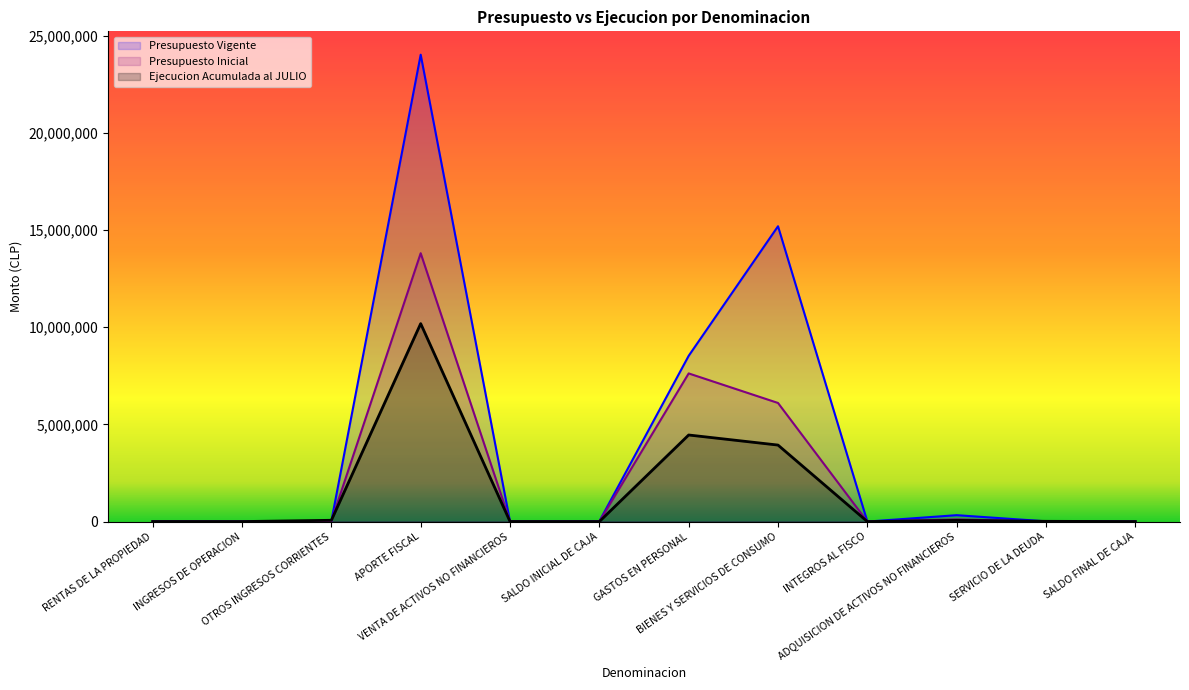

Rank the series at OTROS INGRESOS CORRIENTES from highest to lowest value.

Ejecucion Acumulada al JULIO, Presupuesto Inicial, Presupuesto Vigente